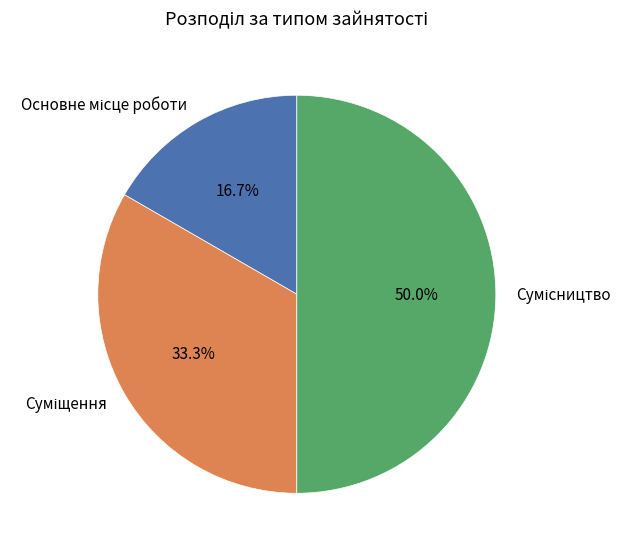

The Суміщення slice represents 23% of the pie. True or false?

False